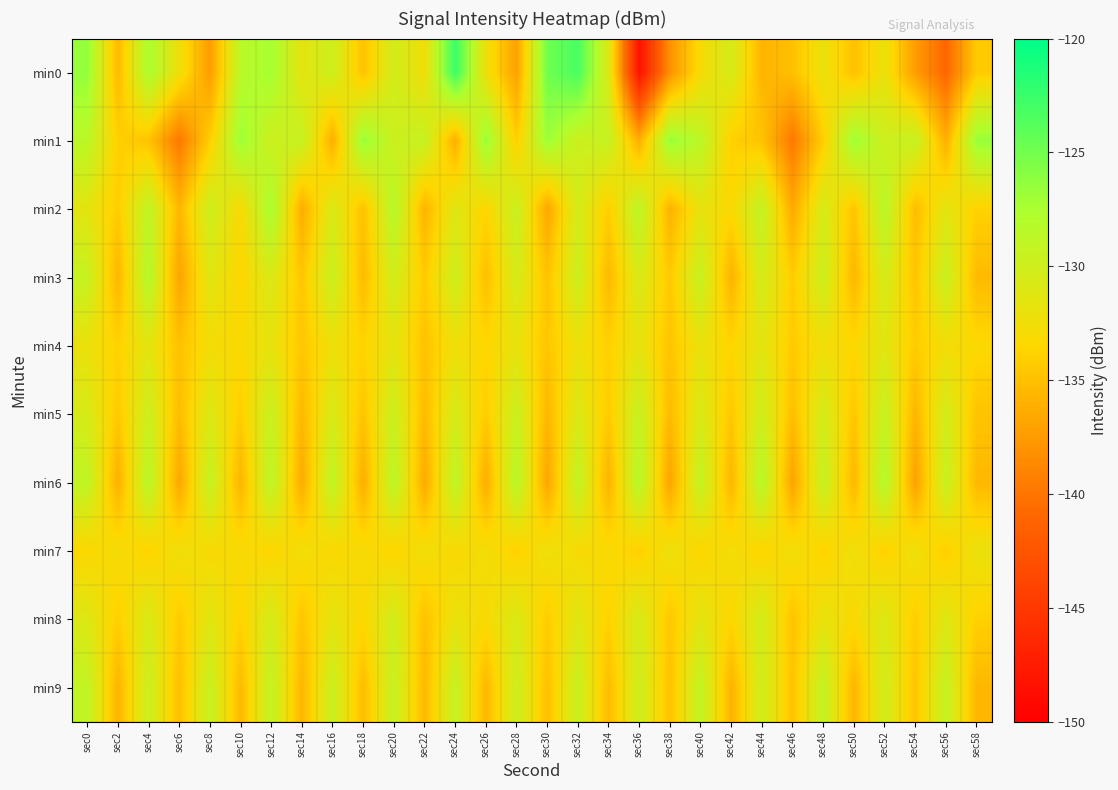

Which series has the largest range (max minus min)?

min0